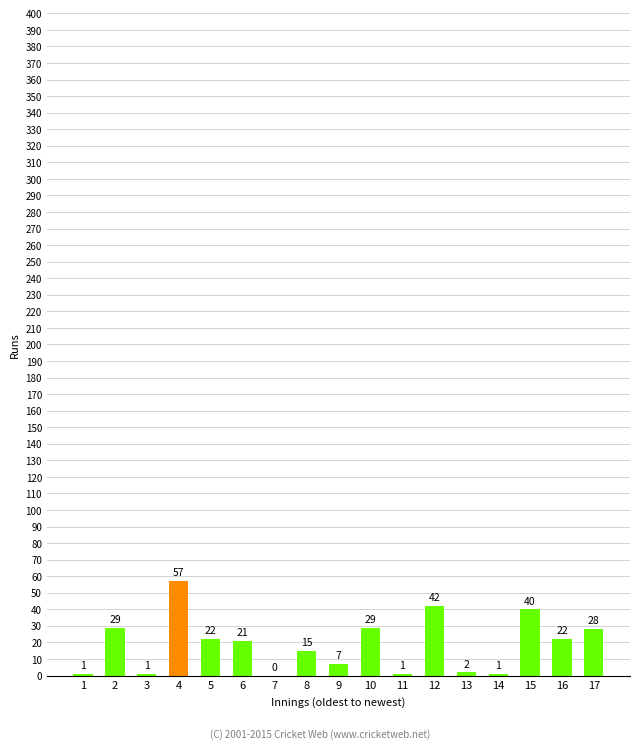

Between 8 and 7, which is larger?

8